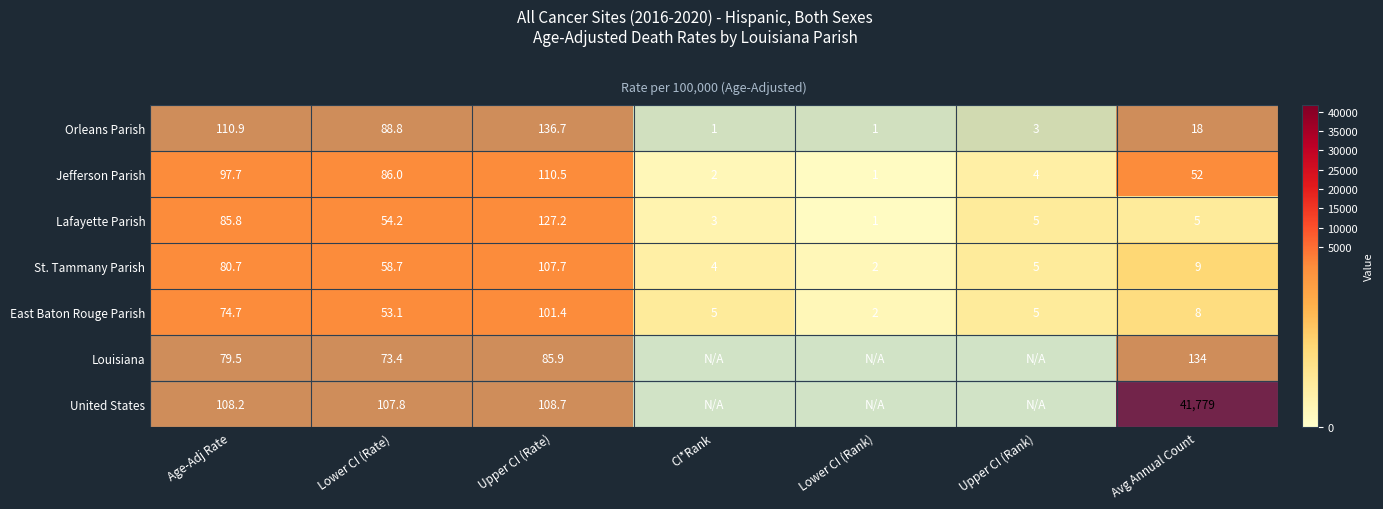

At Upper CI (Rate), list the series in order from smallest to largest.

Louisiana, East Baton Rouge Parish, St. Tammany Parish, United States, Jefferson Parish, Lafayette Parish, Orleans Parish